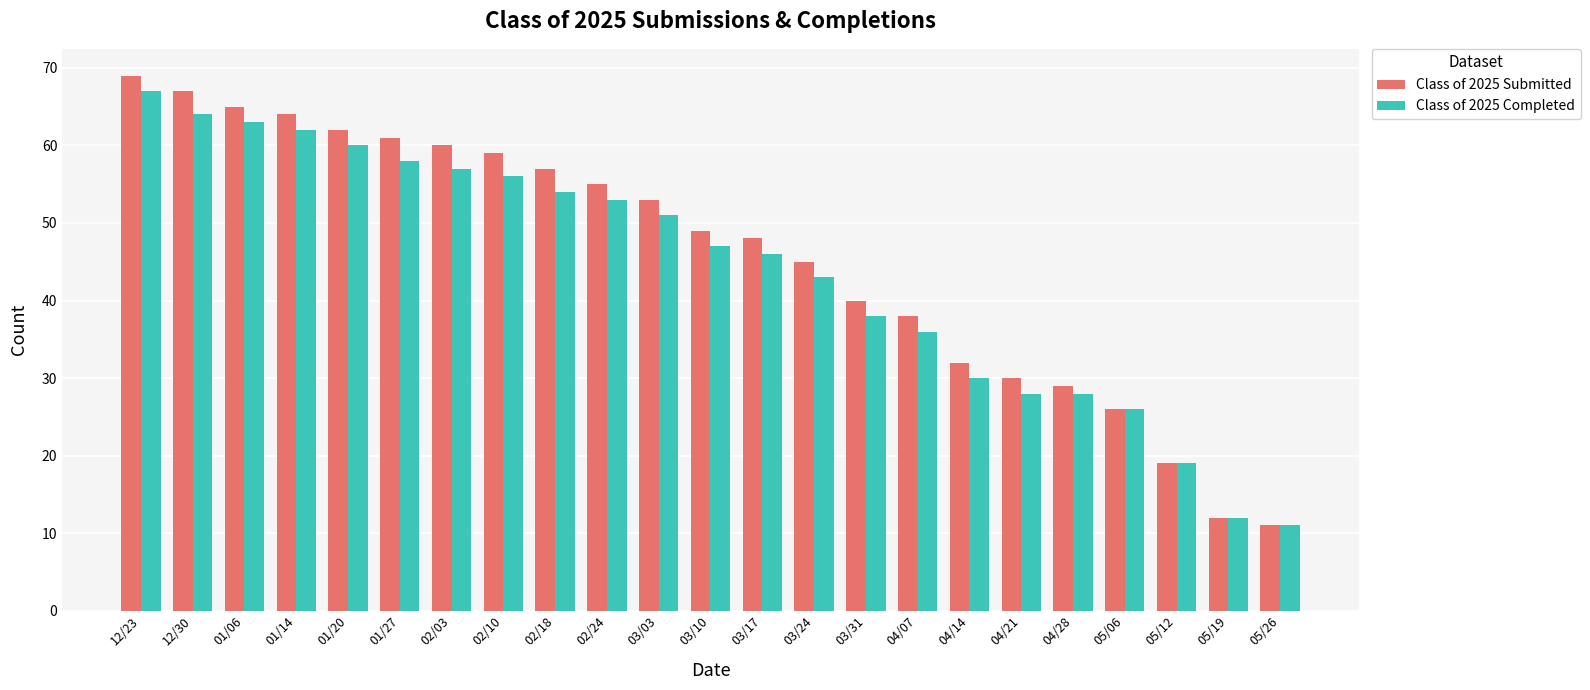

Between 03/31 and 04/28, which series saw the biggest shift?

Class of 2025 Submitted